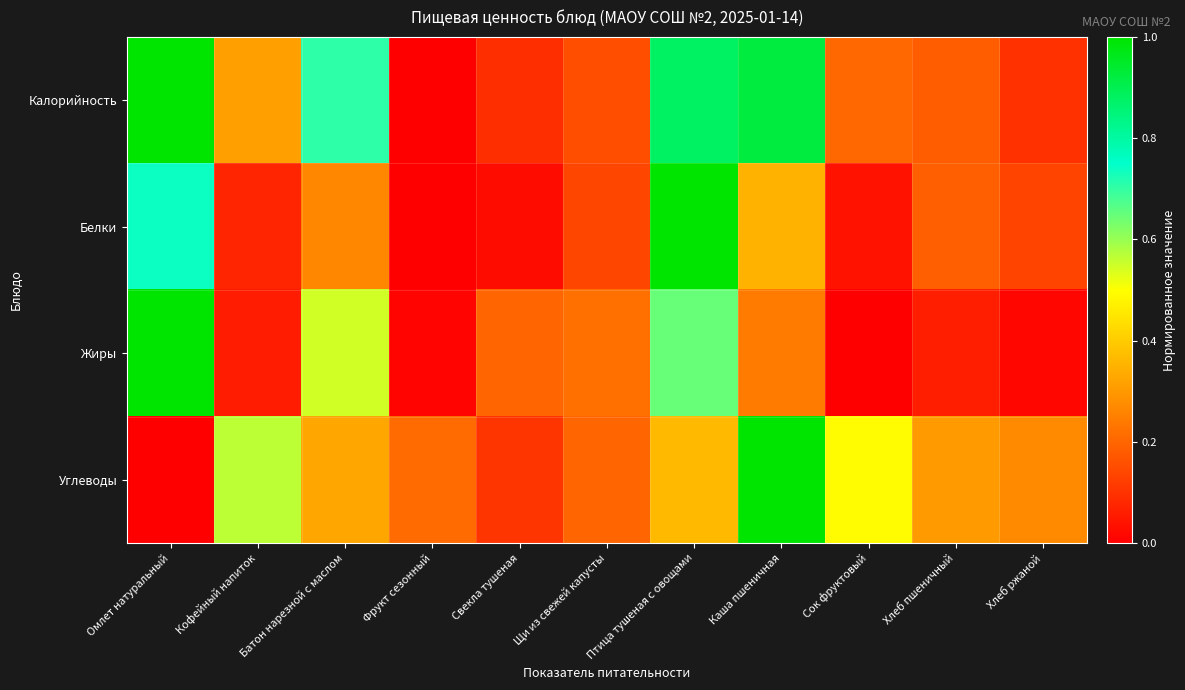

What is the total value across all series at Фрукт сезонный?

0.2